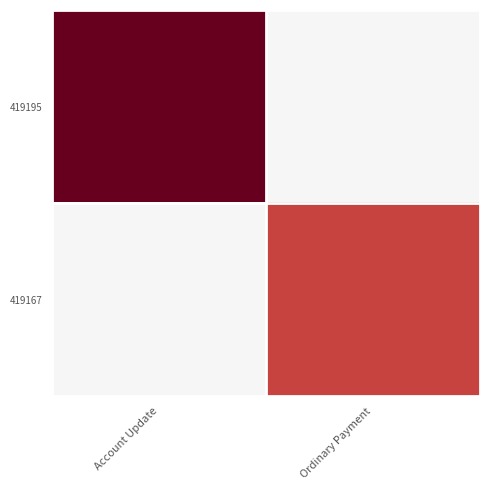

Rank the series by their maximum value, from highest to lowest.

419195, 419167